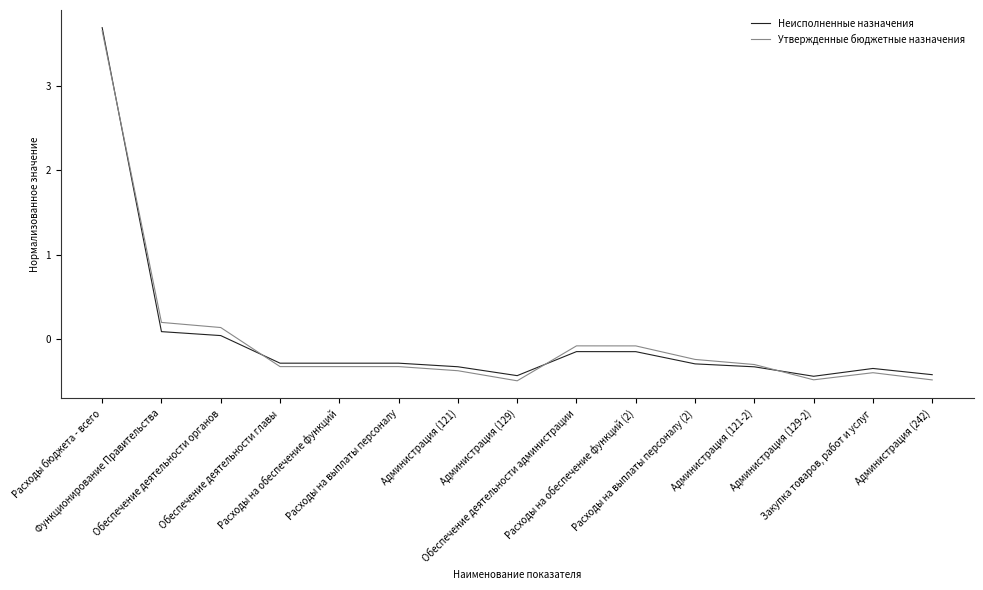

What is the maximum value shown in the chart?

3.7